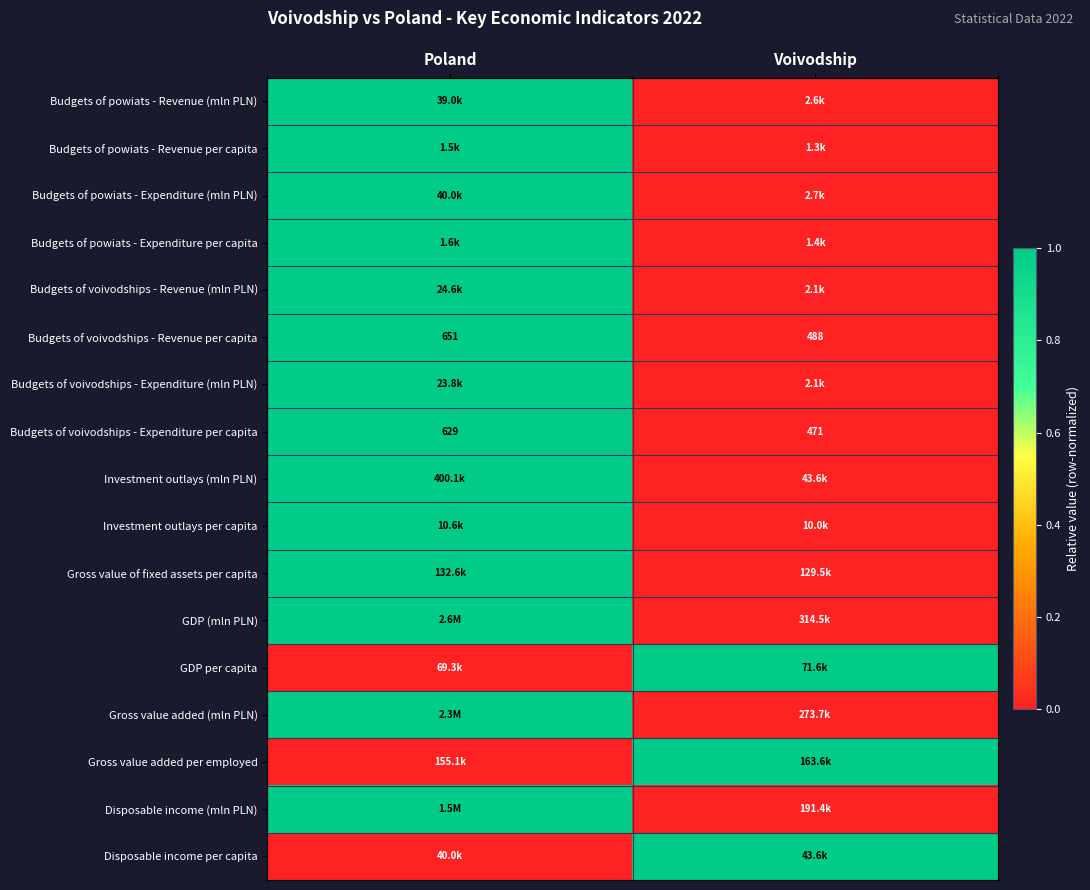

Is it true that Budgets of voivodships - Expenditure per capita equals 471 at Voivodship?

True